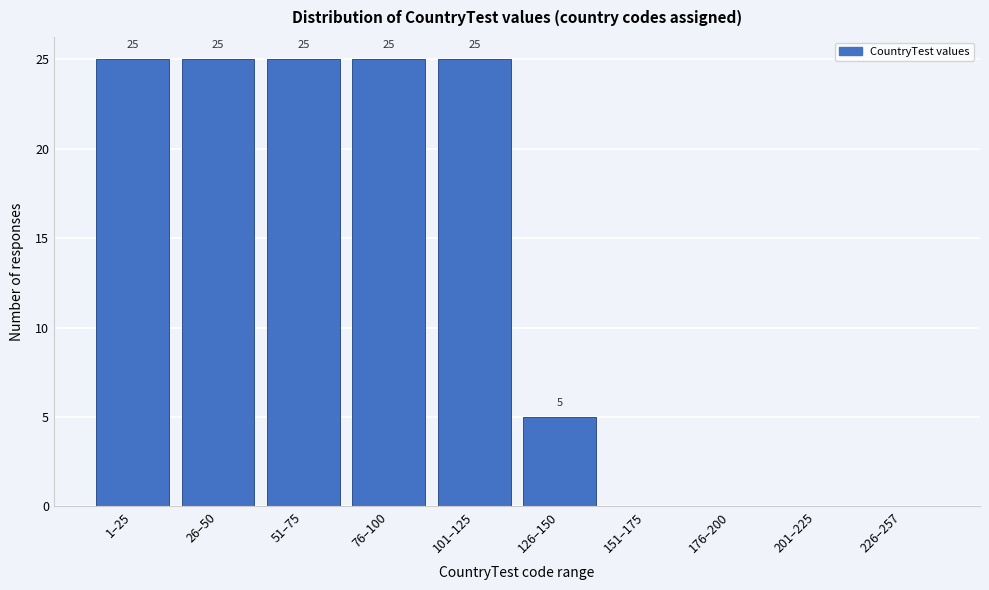

Reading left to right, what are all the values shown in this chart?

1–25=25	26–50=25	51–75=25	76–100=25	101–125=25	126–150=5	151–175=0	176–200=0	201–225=0	226–257=0